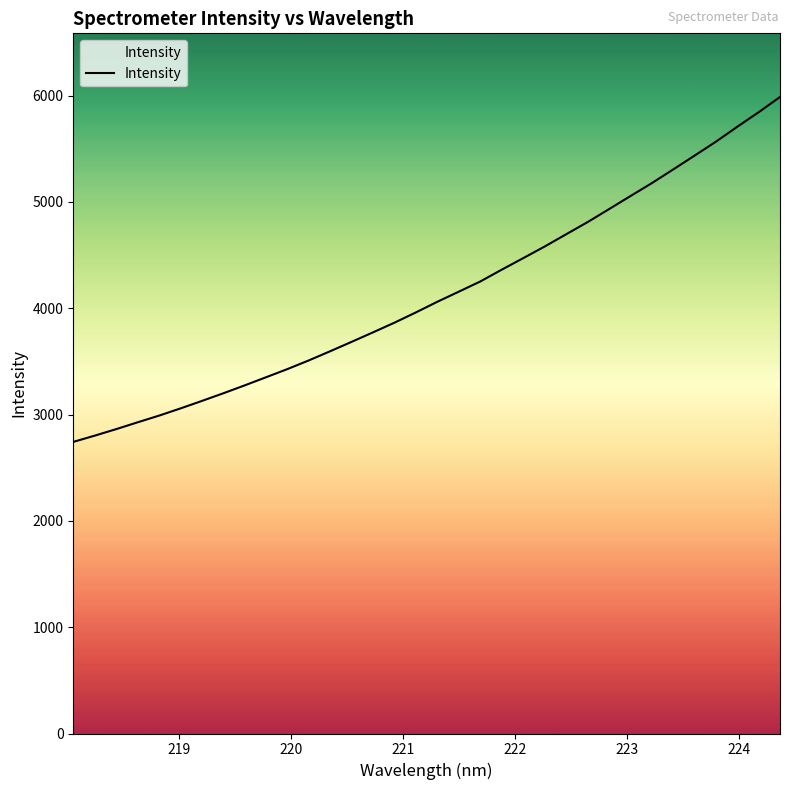

What is the average value?

4134.2